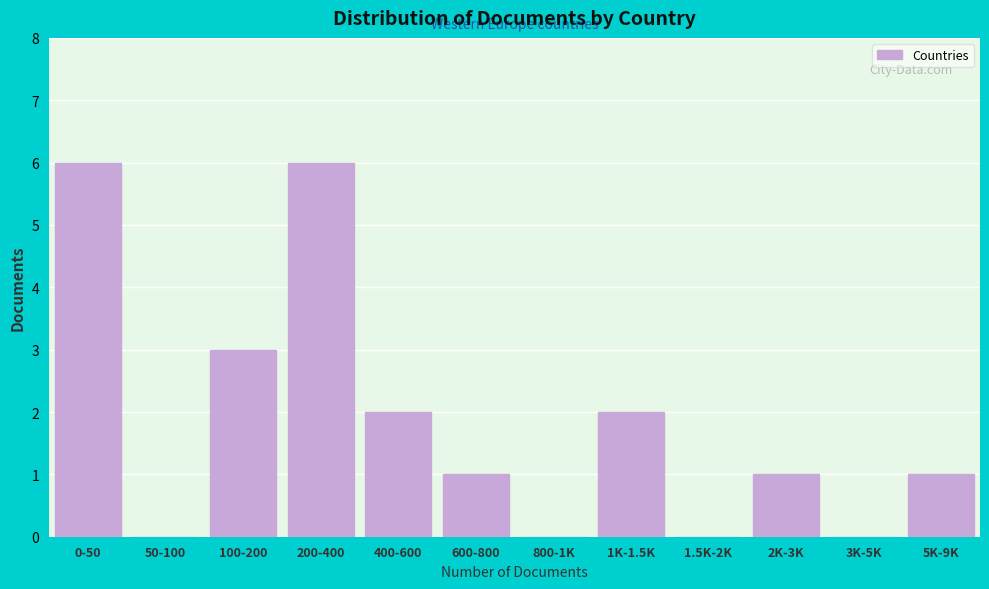

Reading left to right, what are all the values shown in this chart?

0-50=6	50-100=0	100-200=3	200-400=6	400-600=2	600-800=1	800-1K=0	1K-1.5K=2	1.5K-2K=0	2K-3K=1	3K-5K=0	5K-9K=1